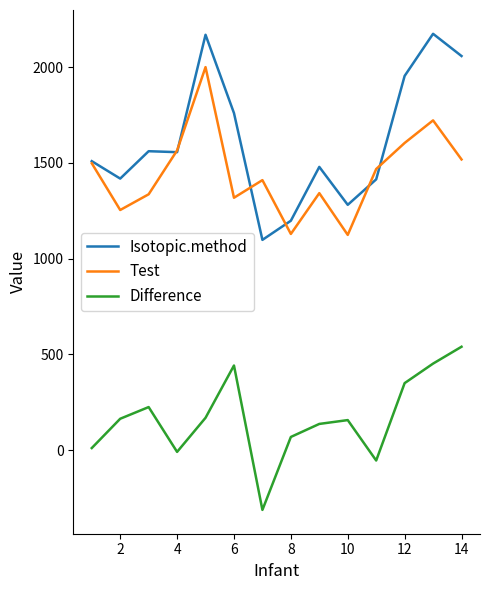

Which series has the largest total across all categories?

Isotopic.method